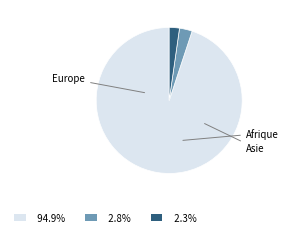

The Afrique slice represents 1% of the pie. True or false?

False